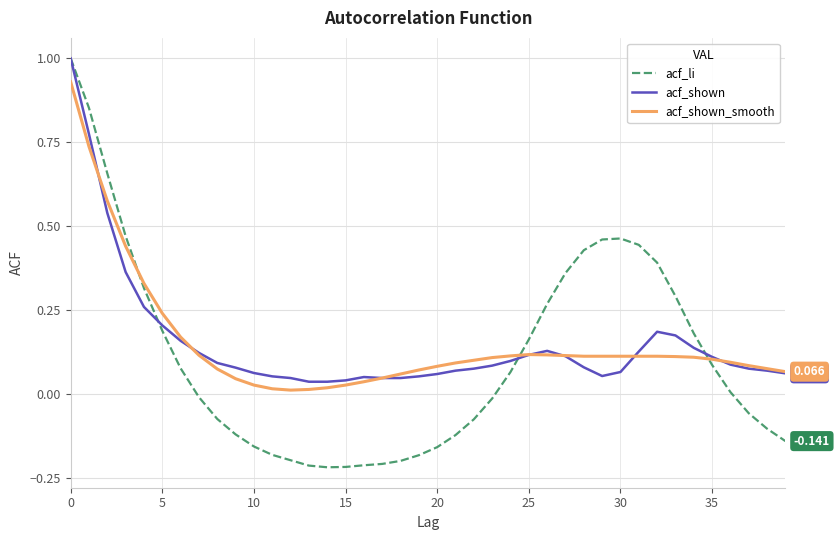

How many times do acf_shown_smooth and acf_li cross each other?

3